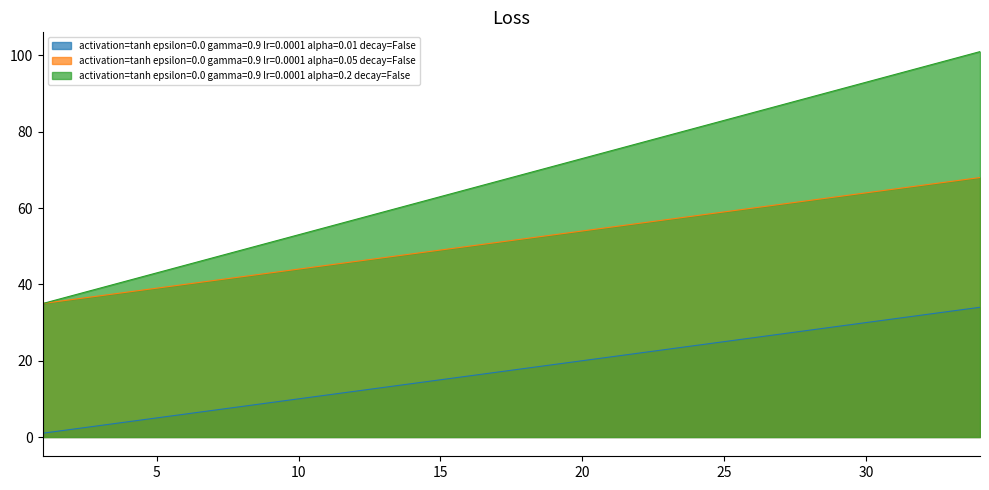

List the labels in order of alpha=0.05 value, largest first.

34, 33, 32, 31, 30, 29, 28, 27, 26, 25, 24, 23, 22, 21, 20, 19, 18, 17, 16, 15, 14, 13, 12, 11, 10, 9, 8, 7, 6, 5, 4, 3, 2, 1